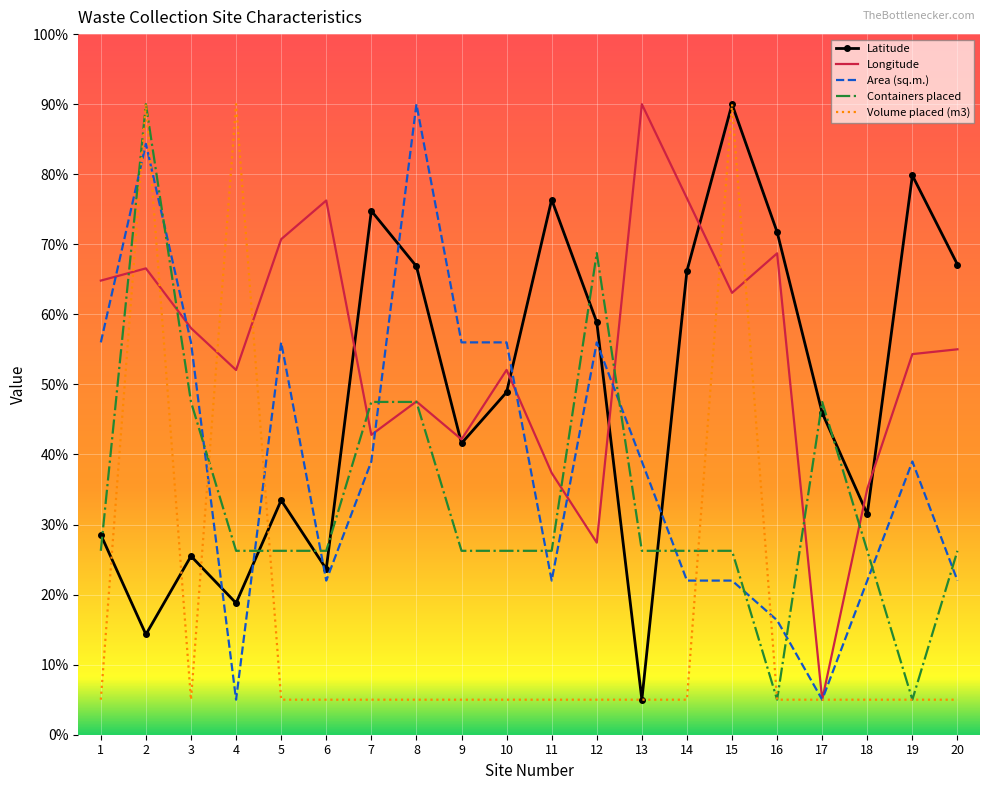

What is the spread (max minus min) of values at 17?

42.5